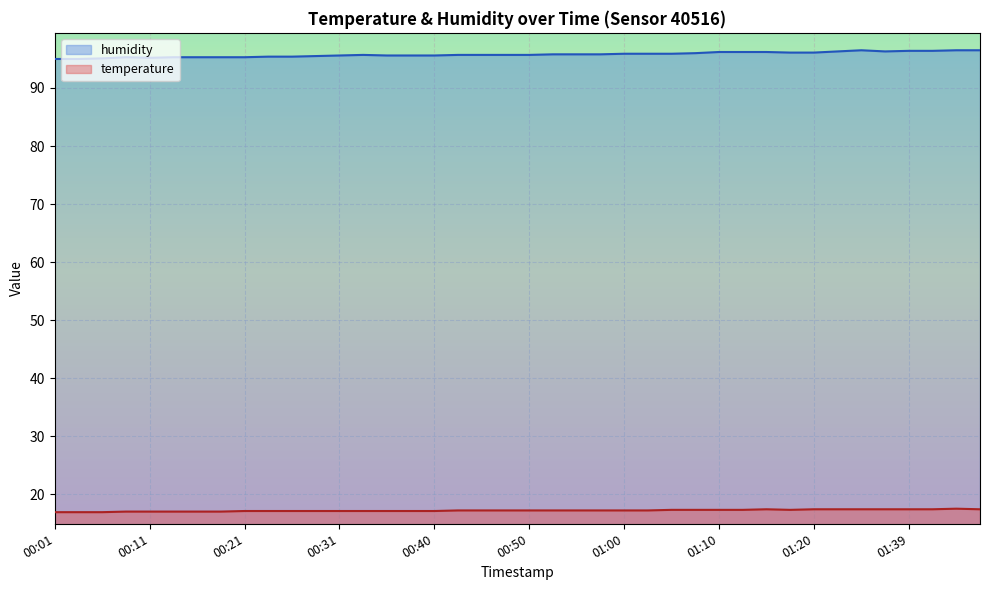

Where does the temperature series first go above 17?

00:21